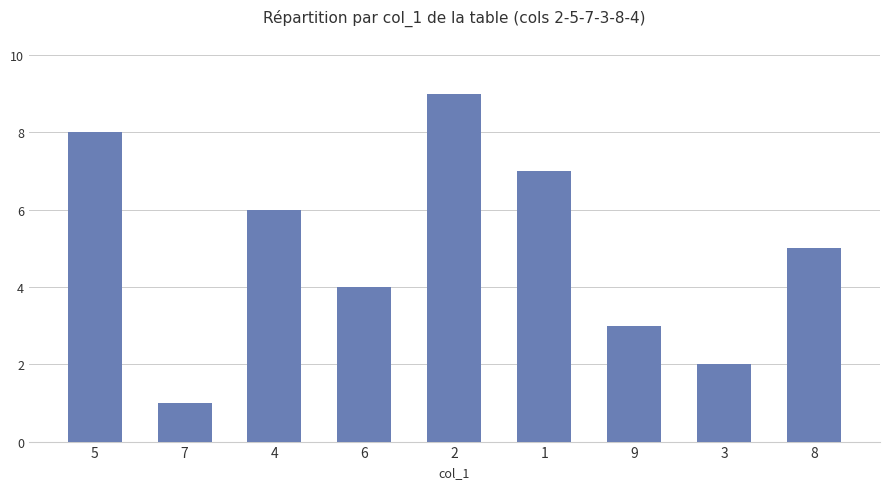

The value at 8 is 5. True or false?

True